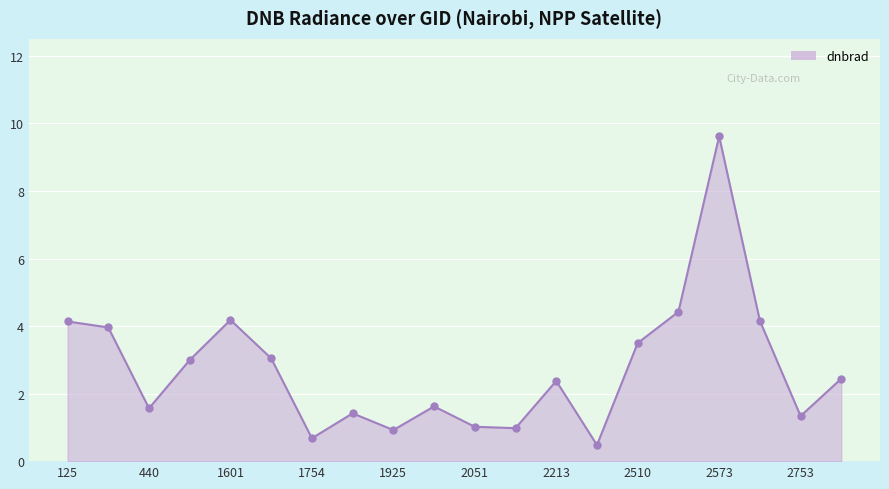

How many lines are shown in the chart?

1